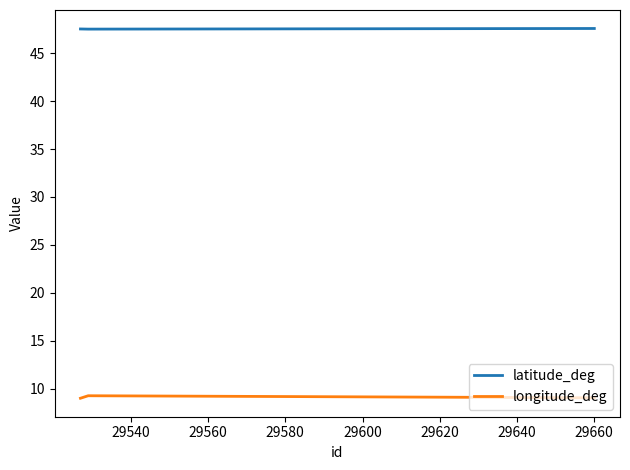

Is this an area chart (filled region under the line)?

No